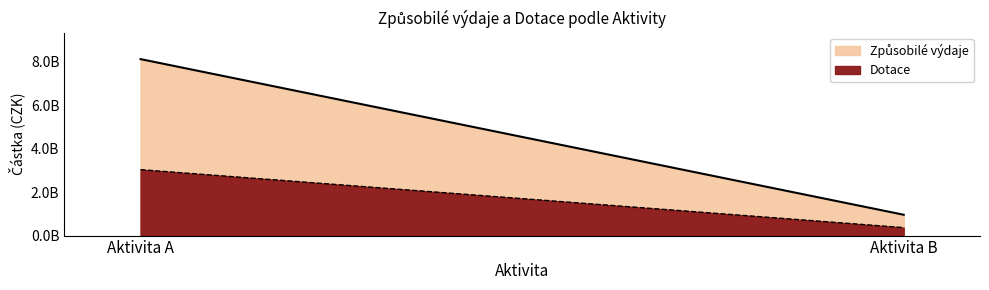

Count the number of data series in this chart.

2